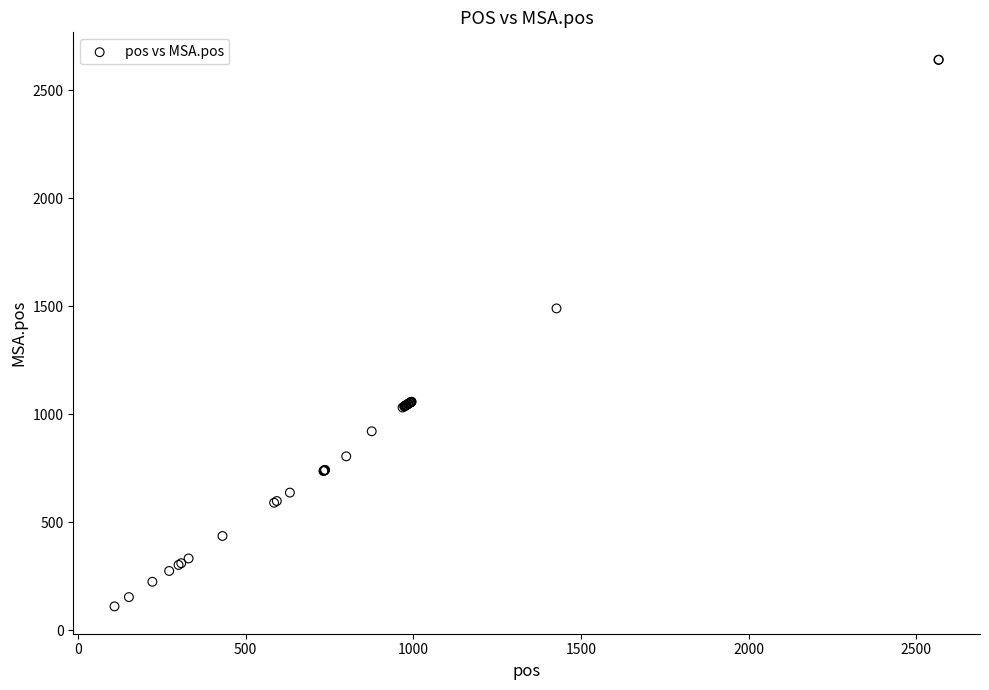

What Y value in the scatter plot is closest to 1376?

1490